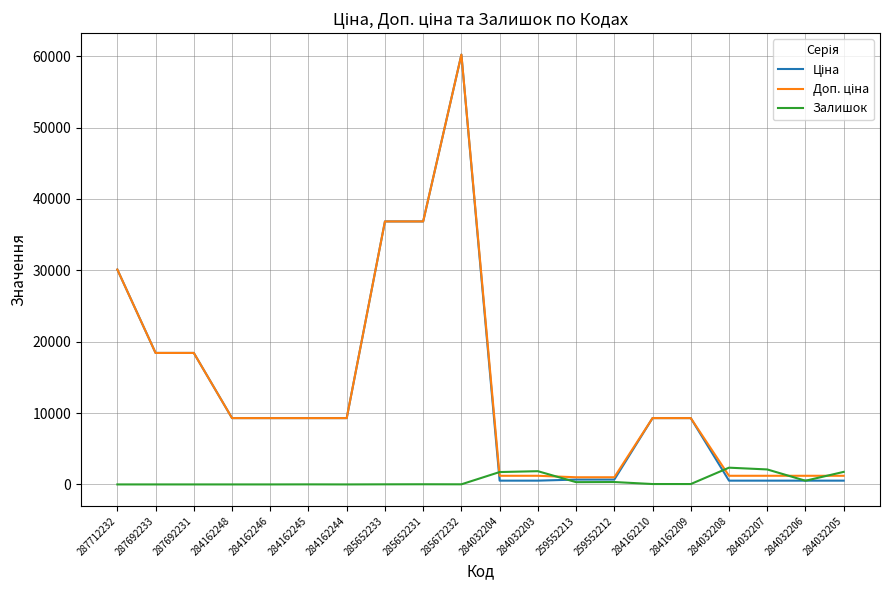

Is it true that Залишок equals 14.0 at 285652233?

True